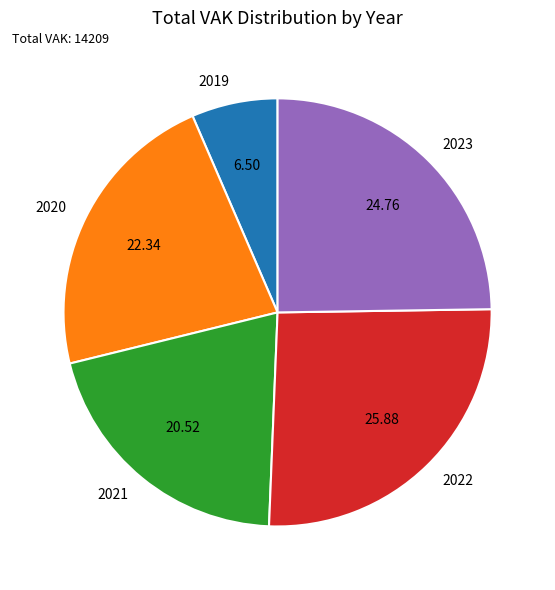

Rank the categories by value from lowest to highest.

2019, 2021, 2020, 2023, 2022